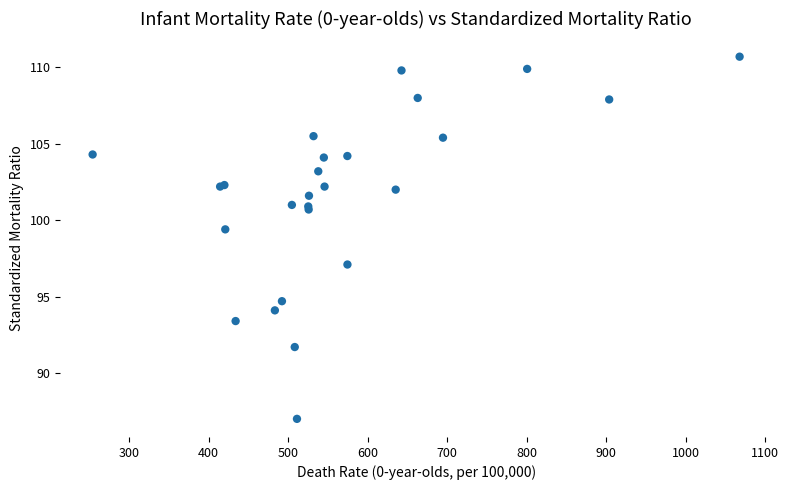

What Y value in the scatter plot is closest to 98?

97.1